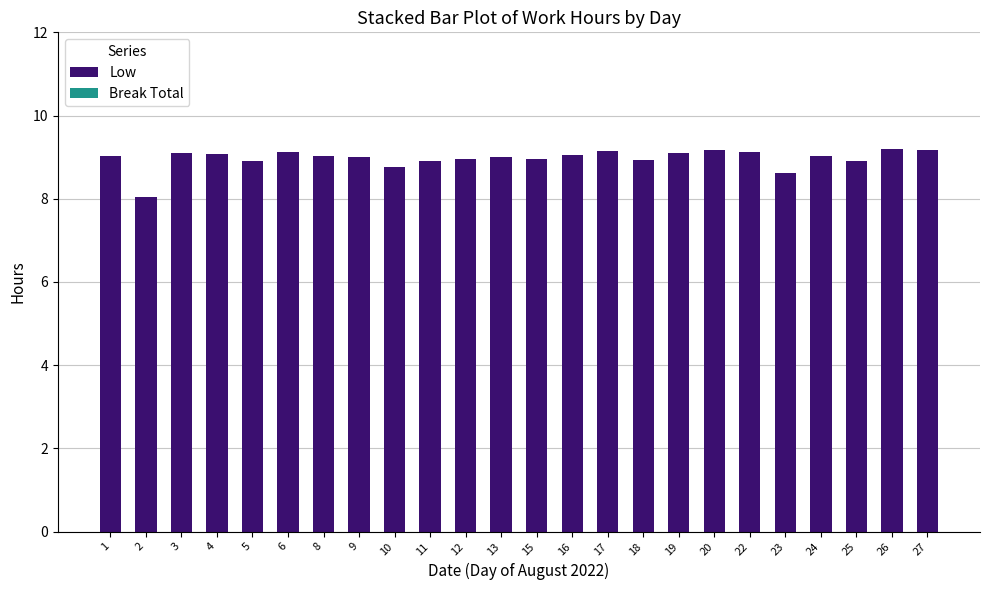

The value at 2 is 12.0. True or false?

False